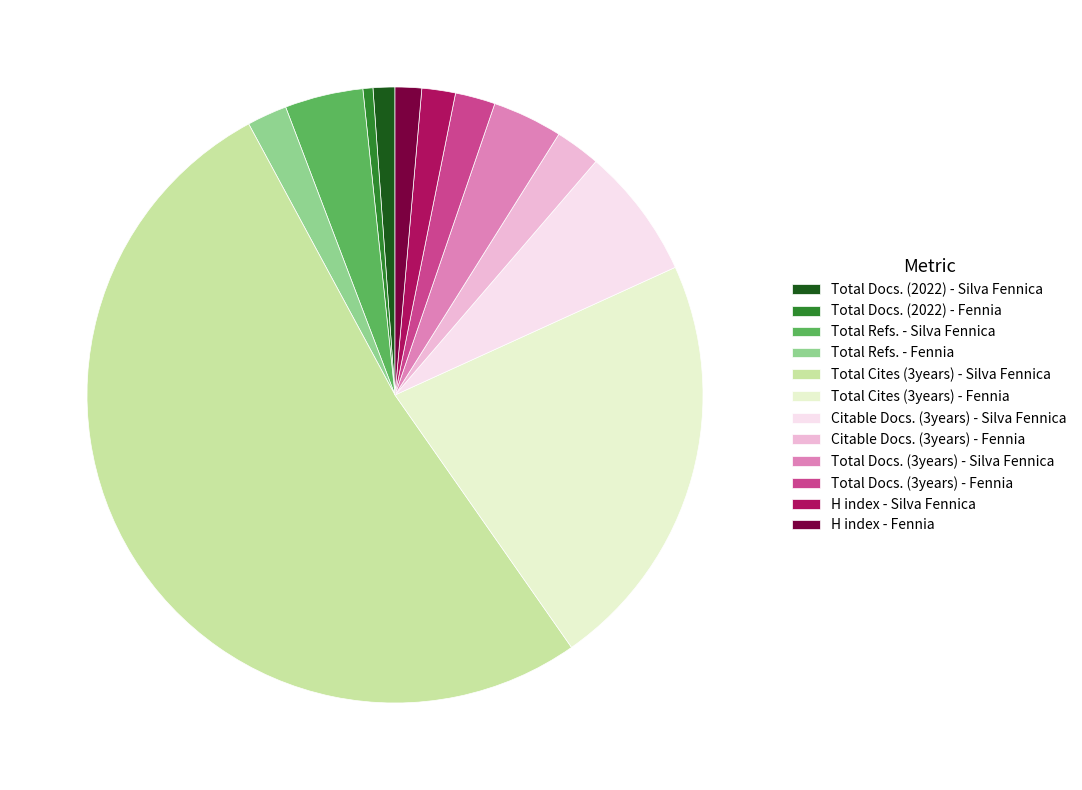

Which has a higher value, Total Docs. (3years) - Silva Fennica or H index - Fennia?

Total Docs. (3years) - Silva Fennica